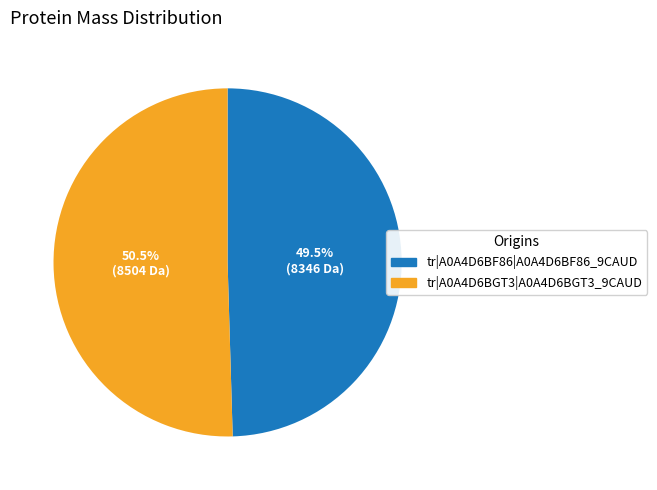

Is it true that tr|A0A4D6BF86|A0A4D6BF86_9CAUD is 59% of the pie?

False